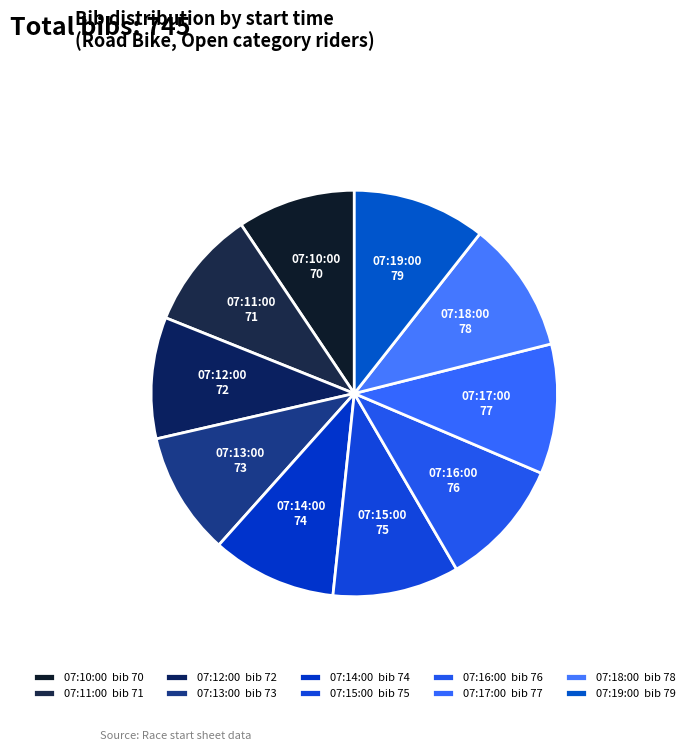

To the nearest percent, what percentage of the pie is 07:11:00?

10%